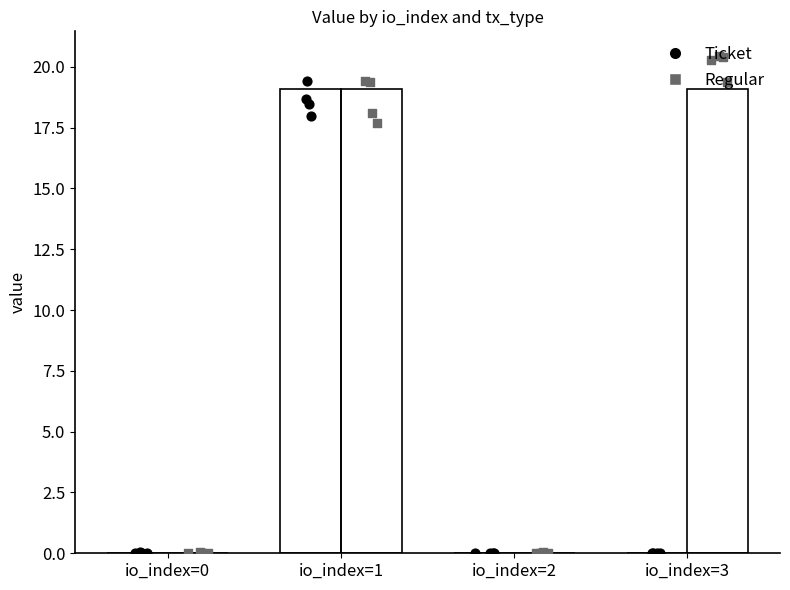

At which category is the sum across all series the highest?

io_index=1